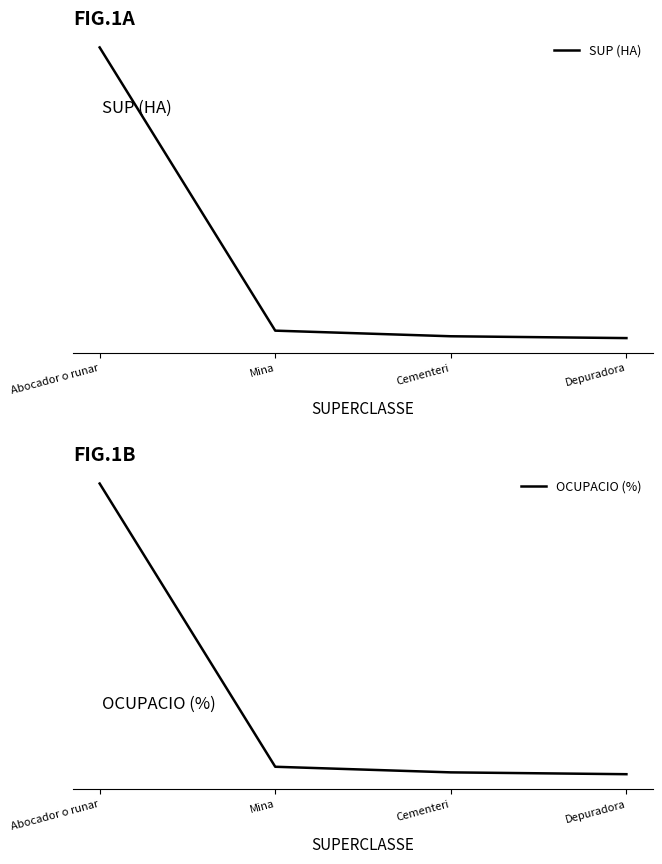

List the series in order of their peak value, highest first.

SUP (HA), OCUPACIO (%)